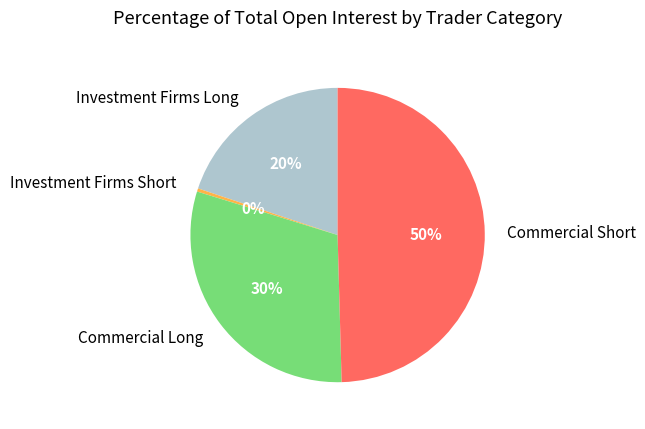

To the nearest percent, what is the difference between the Investment Firms Long and Investment Firms Short slice percentages?

20%